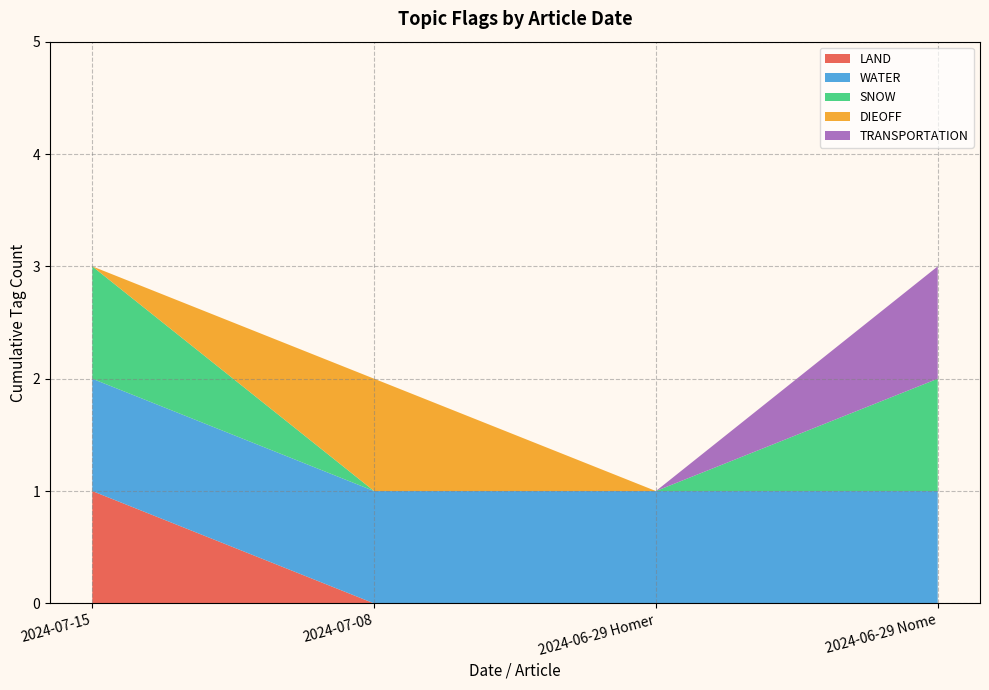

How many positive values does the SNOW series have?

2